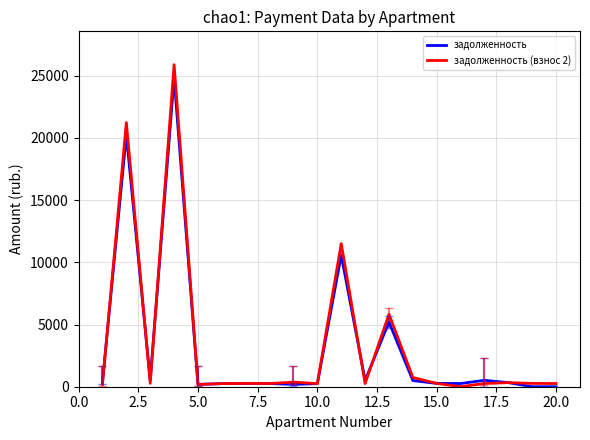

How many categories are shown in the chart?

20